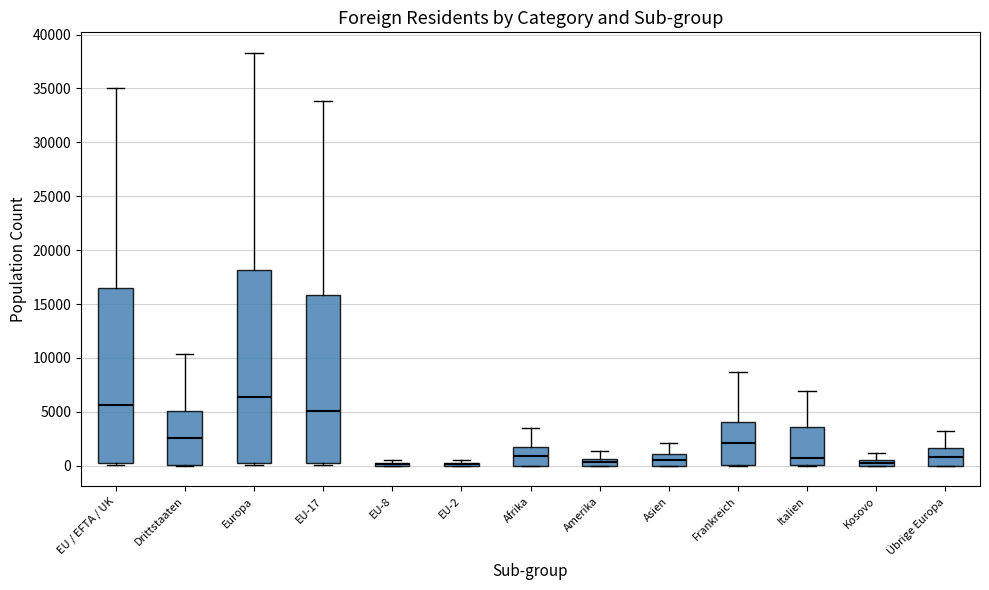

Where does the median line of the box for Drittstaaten sit on the y-axis? The values are not printed on the chart, so give them approximately, as read against the axis.

2500